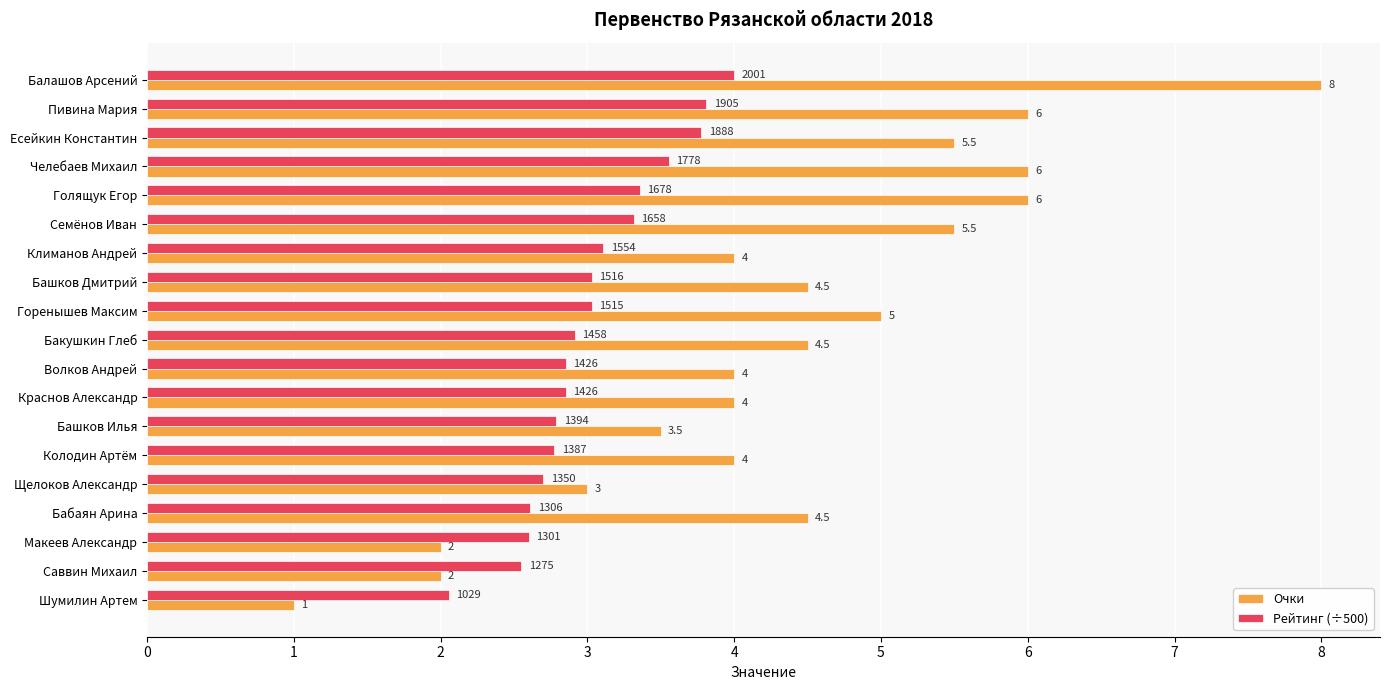

Which series has the largest total across all categories?

Очки